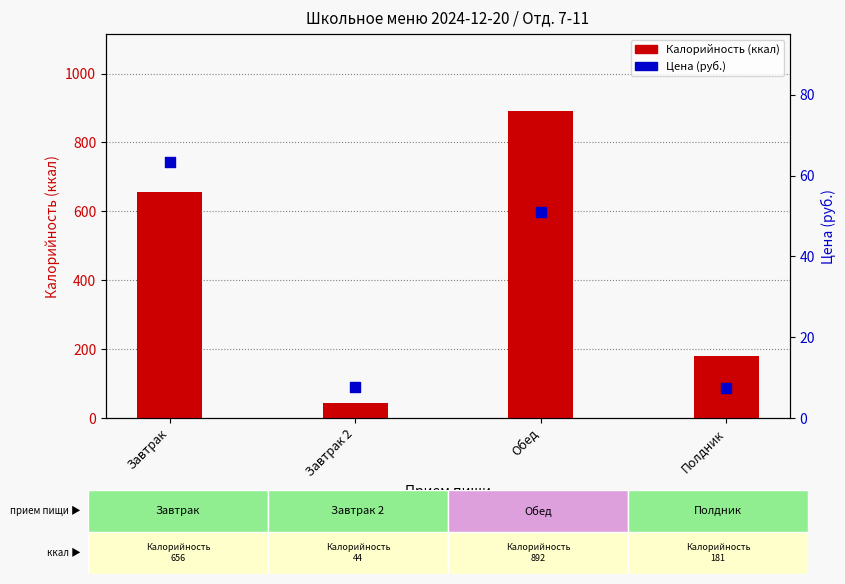

What are all the series names shown in the legend?

Калорийность (ккал), Цена (руб.)